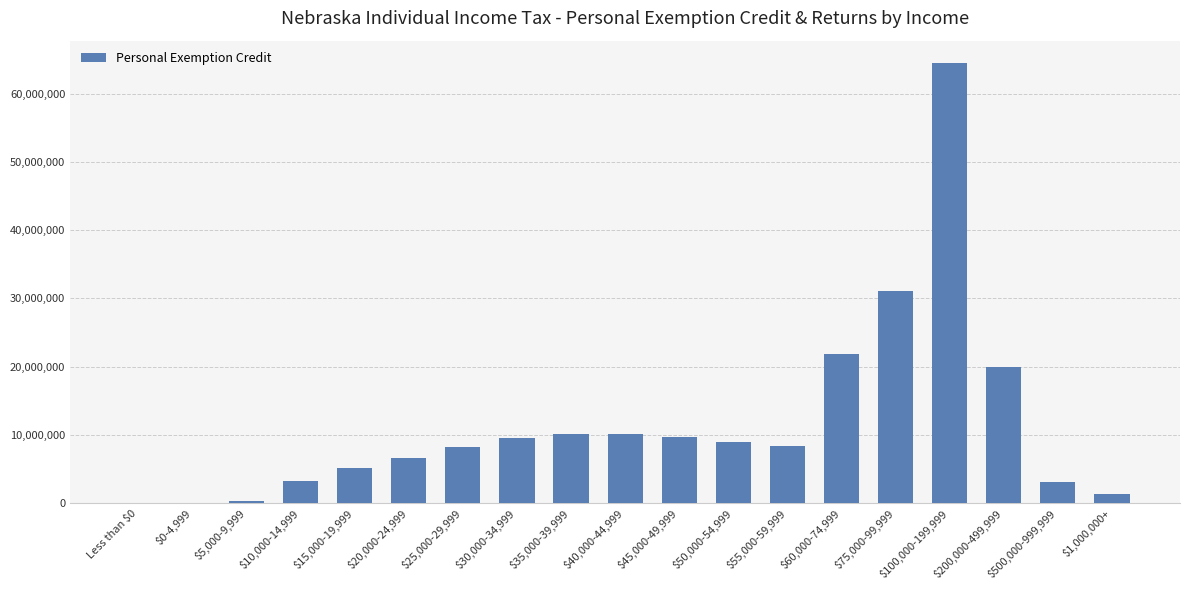

True or false: the data shows 2096079 at $55,000-59,999.

False